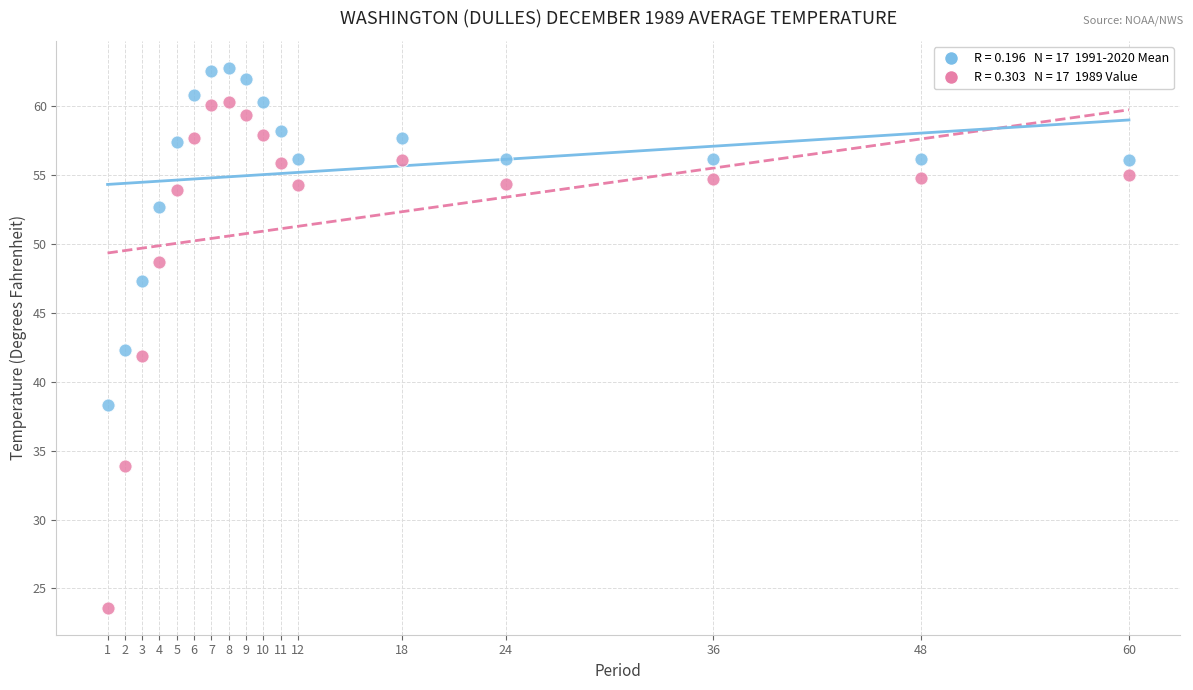

Across all data points, what is the range of Y values (max minus min)?

39.2